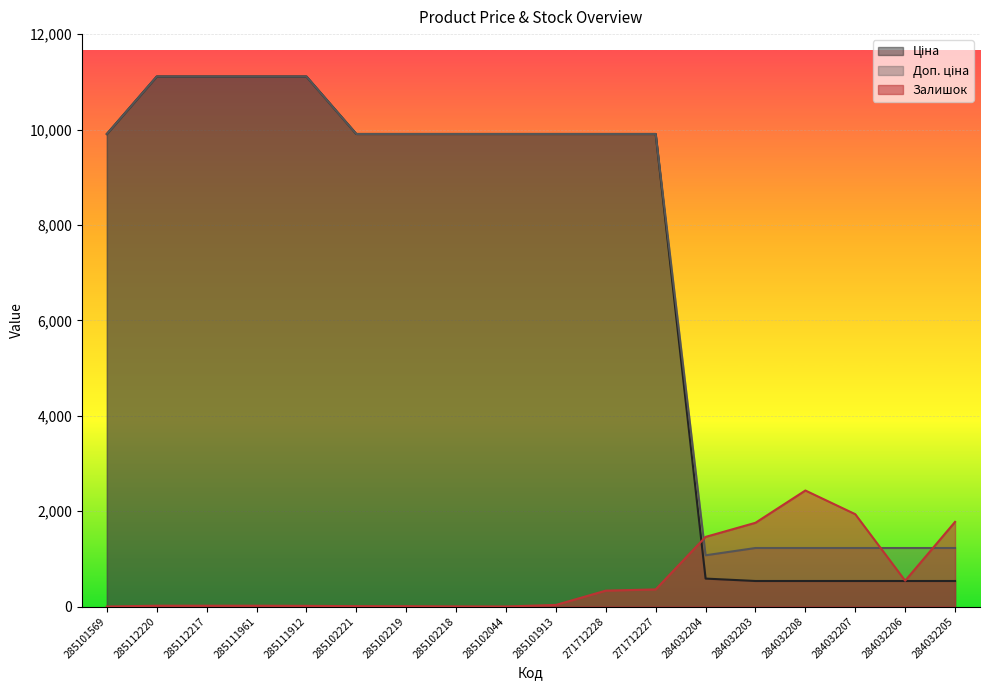

True or false: Ціна and Доп. ціна cross at least once.

False